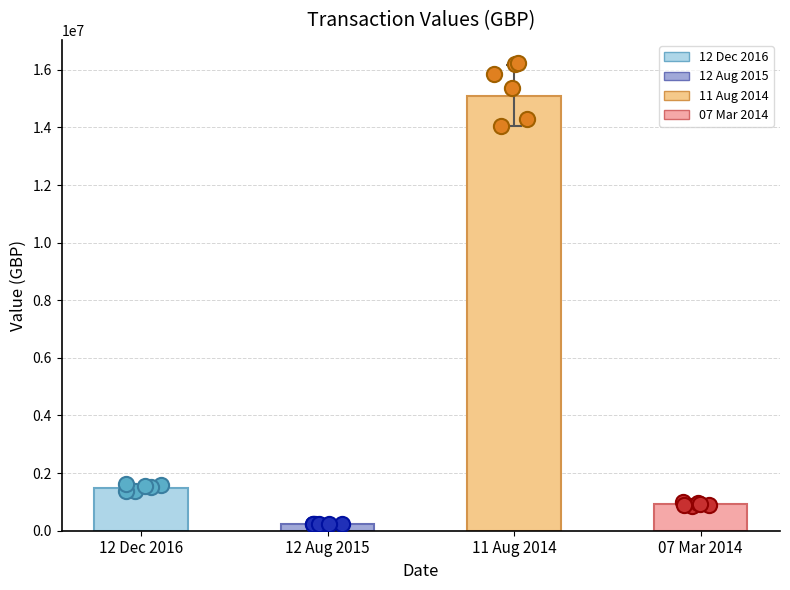

Which has a higher value, 07 Mar 2014 or 12 Aug 2015?

07 Mar 2014